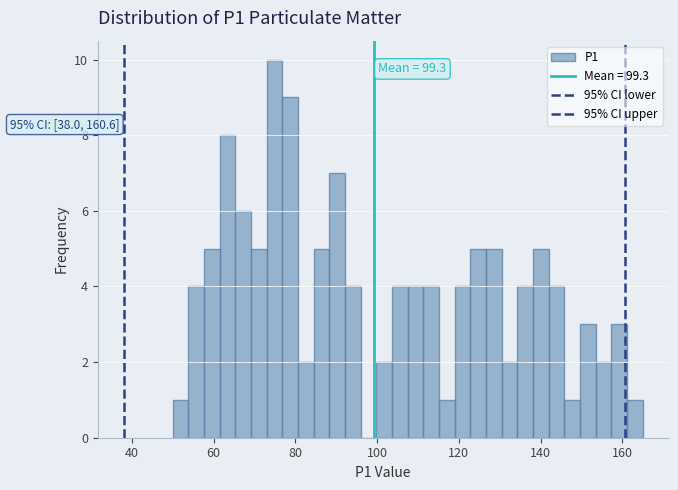

Read against the x-axis, roughly where is the centre of the tallest bar?

74